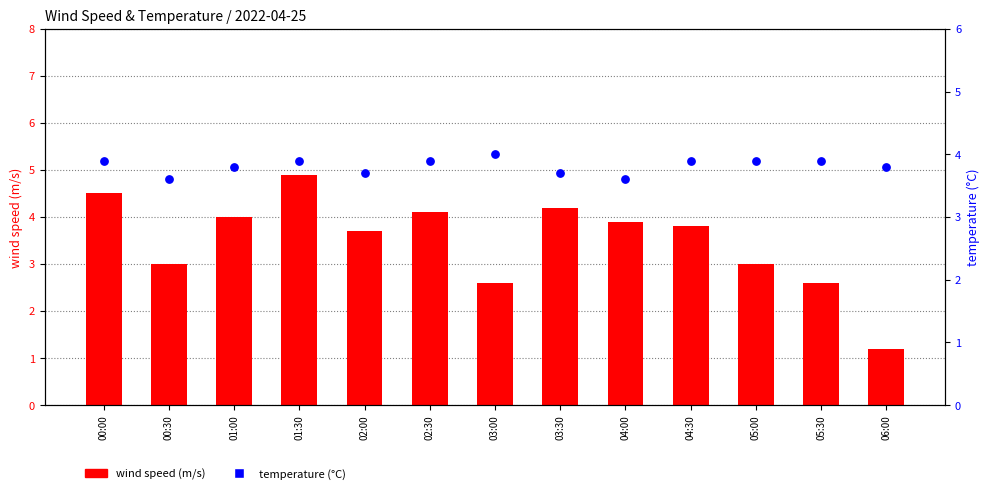

What are all the series names shown in the legend?

wind speed (m/s), temperature (°C)